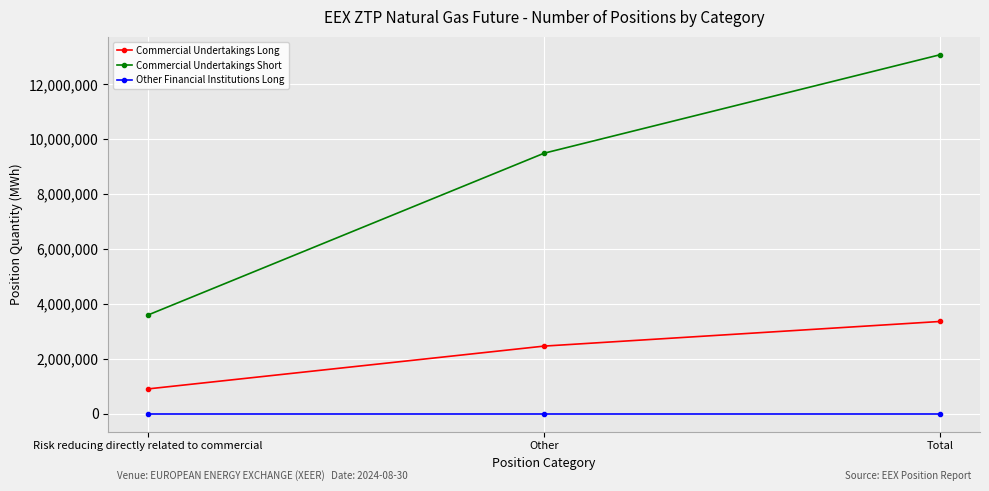

What is the label of the 1st point from the right?

Total